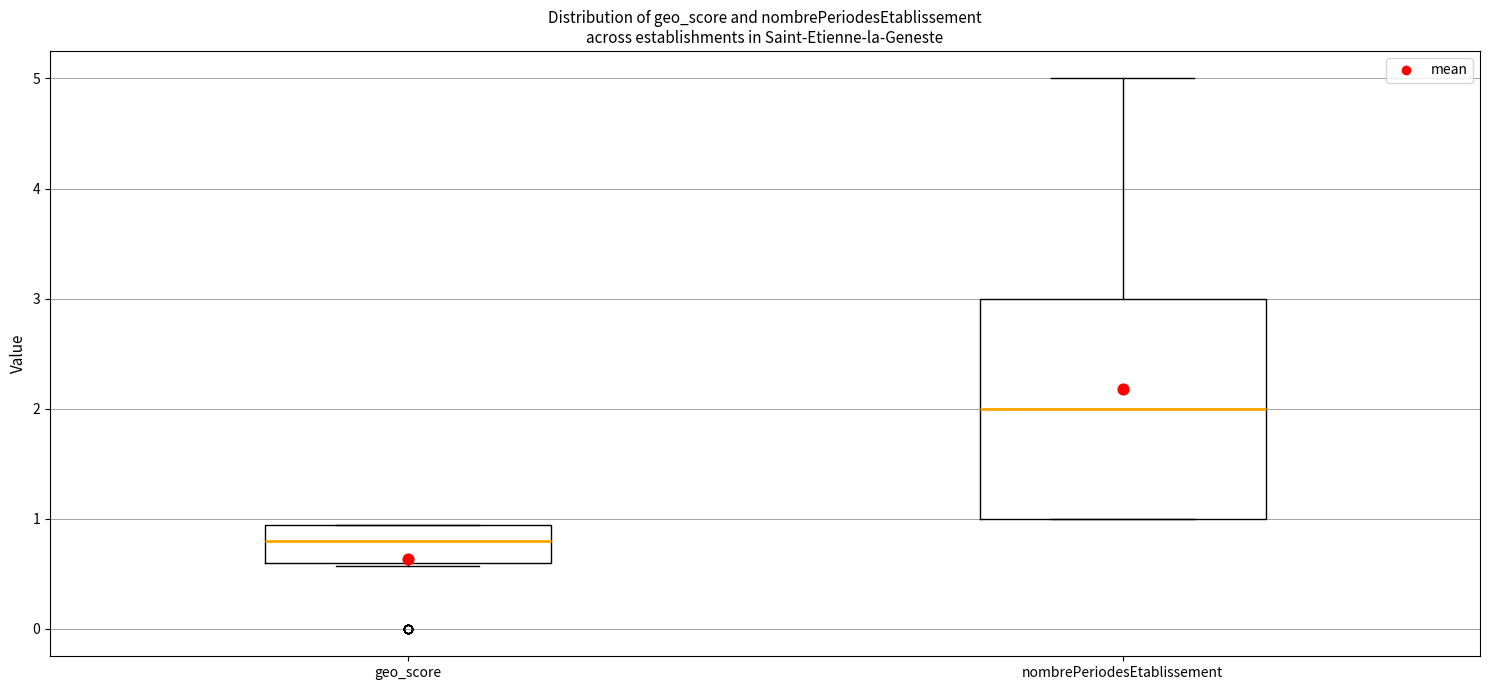

Comparing the boxes themselves (not the whiskers), which one is the tallest?

nombrePeriodesEtablissement